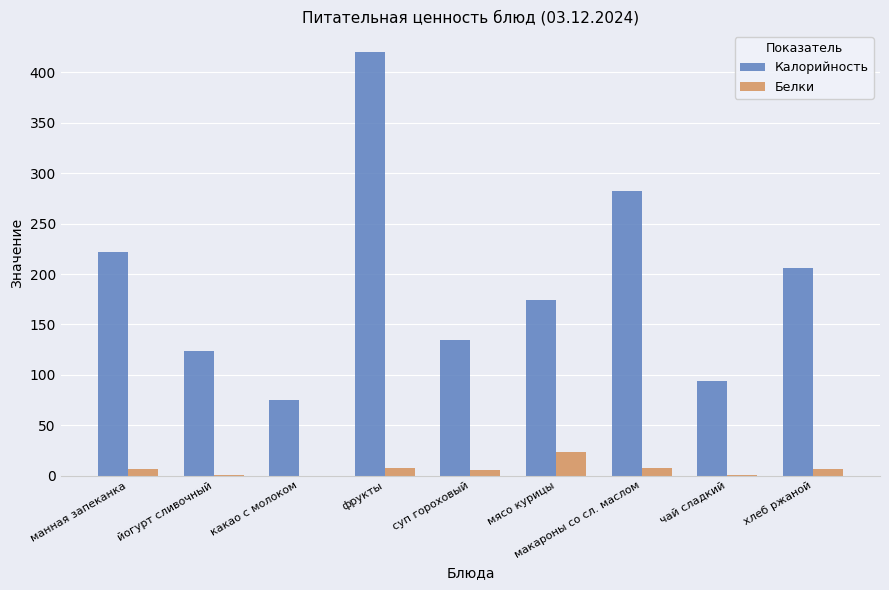

Which series has the largest total across all categories?

Калорийность